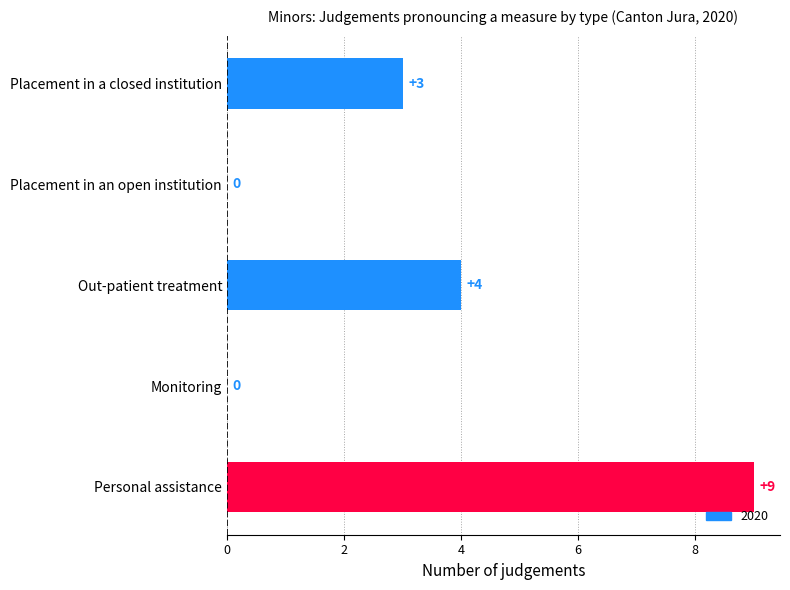

Reading bottom to top, what are all the values shown in this chart?

Personal assistance=9	Monitoring=0	Out-patient treatment=4	Placement in an open institution=0	Placement in a closed institution=3